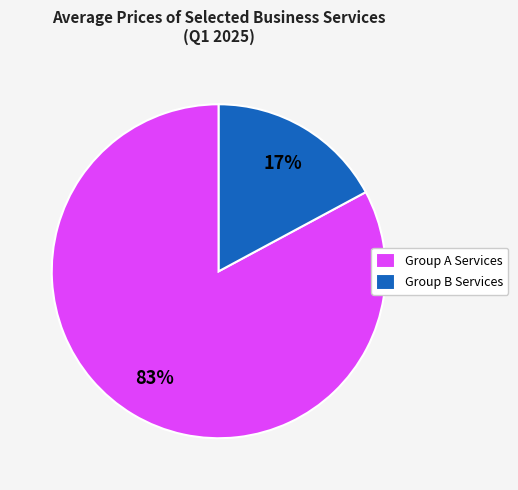

Between Group A Services and Group B Services, which is larger?

Group A Services